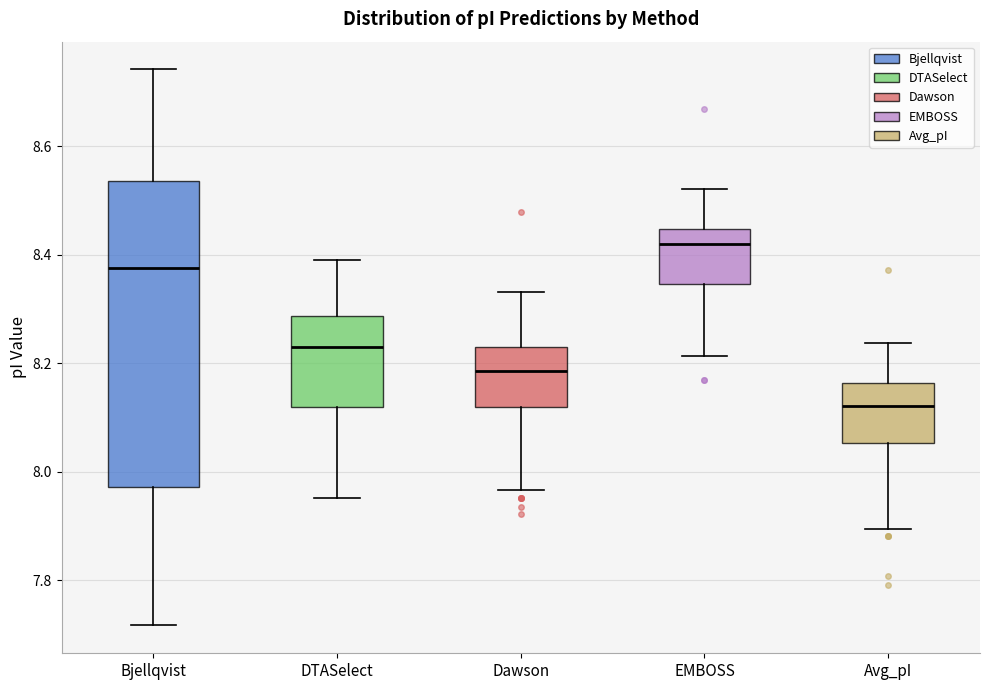

Where does the upper whisker of the box for Bjellqvist end on the y-axis? The values are not printed on the chart, so give them approximately, as read against the axis.

8.74